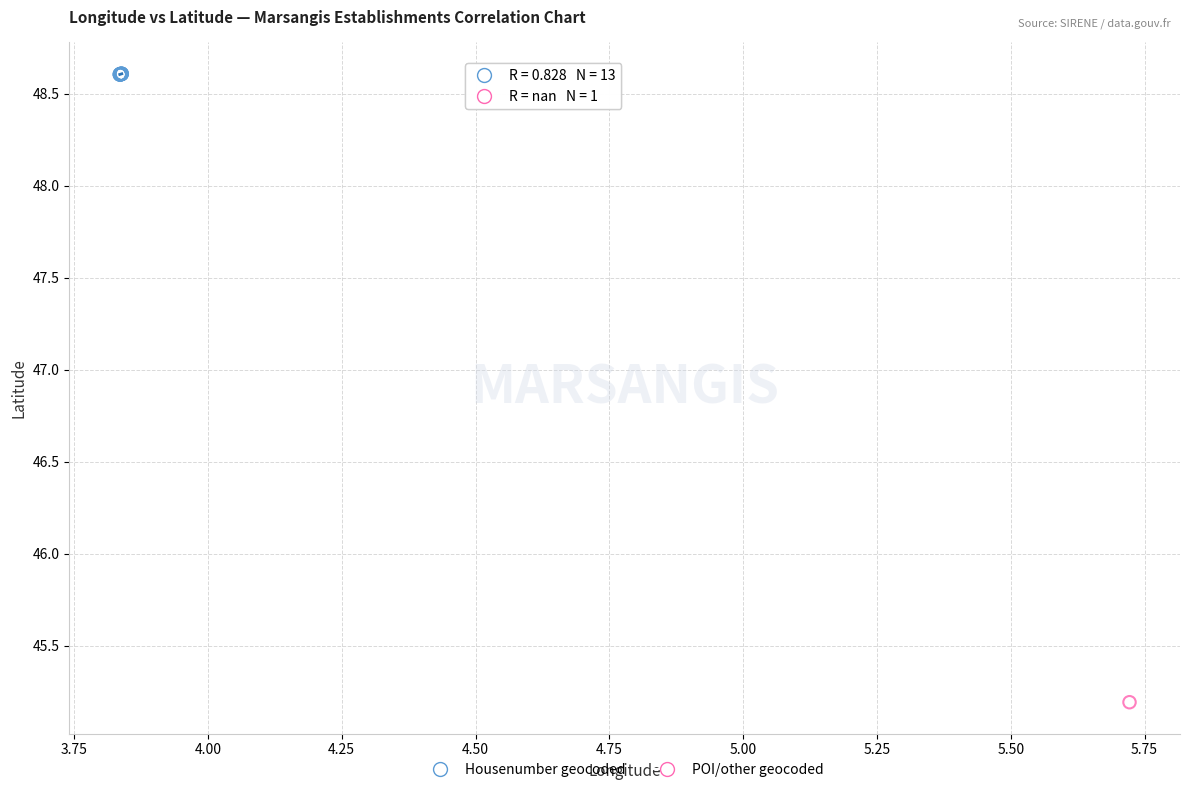

What are all the series names shown in the legend?

Housenumber geocoded, POI/other geocoded